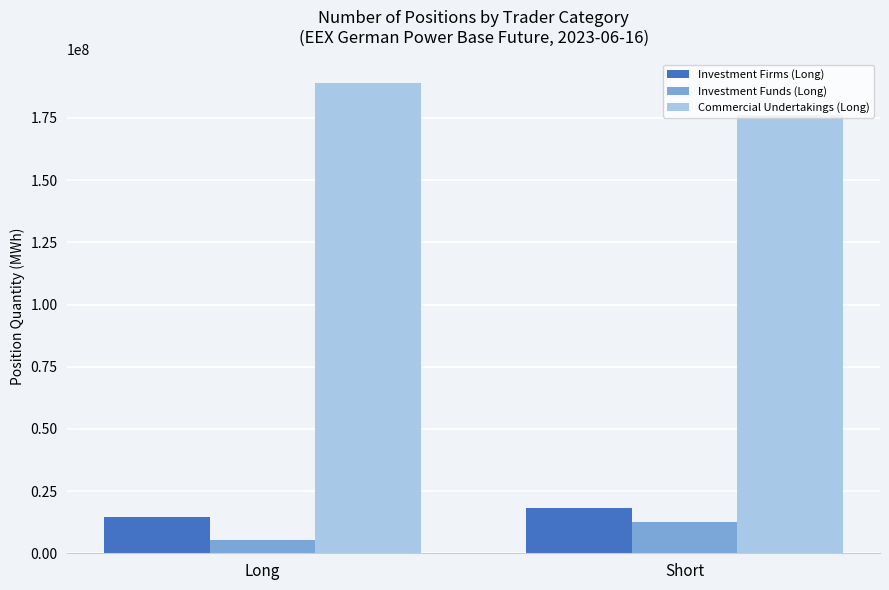

What is the difference between the maximum and minimum values in the Commercial Undertakings (Long) series?

12992459.2